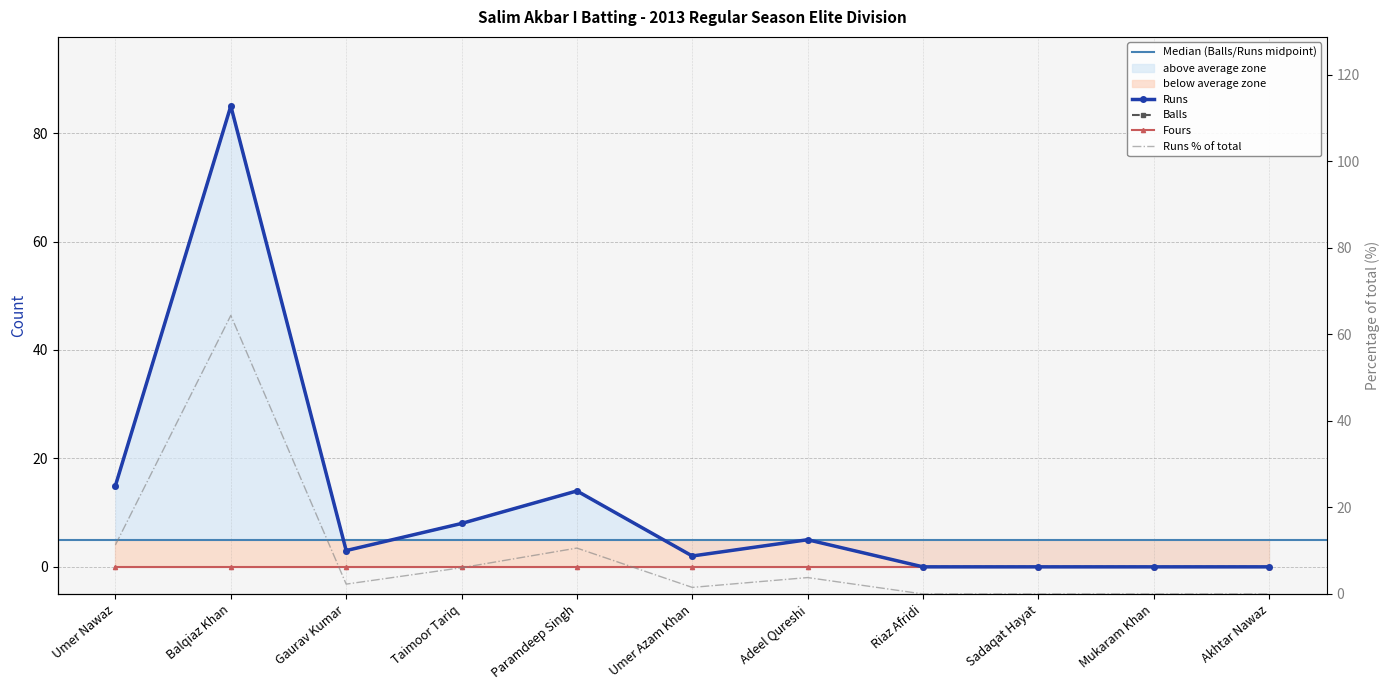

True or false: Runs and Balls intersect in this chart.

False